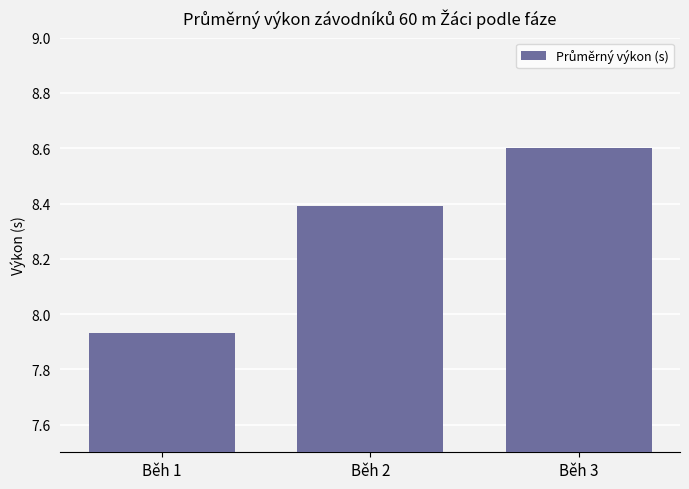

The value at Běh 1 is 1.9. True or false?

False